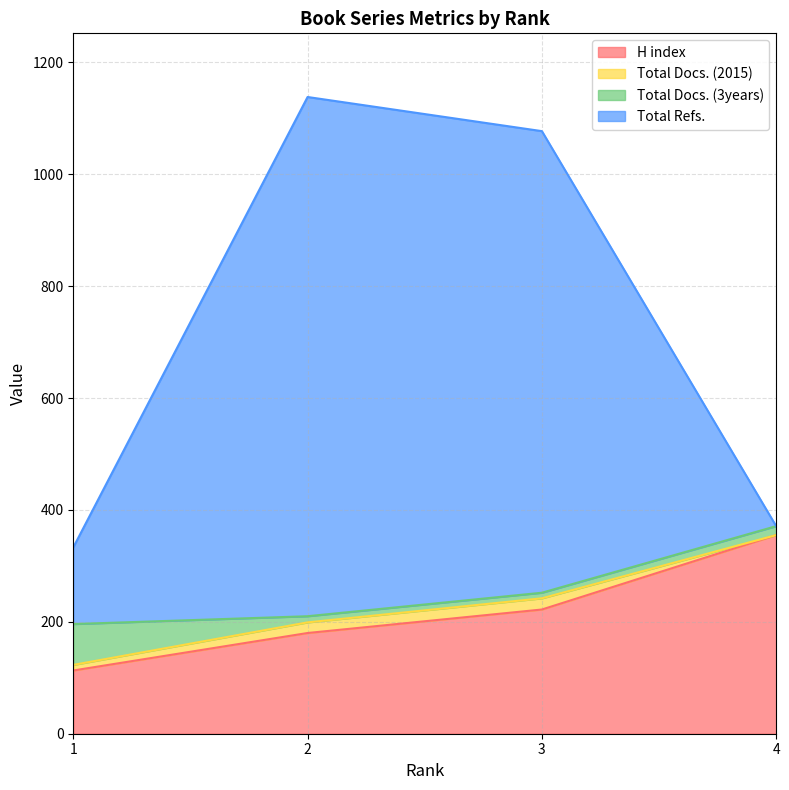

List the labels in order of H index value, smallest first.

1, 2, 3, 4